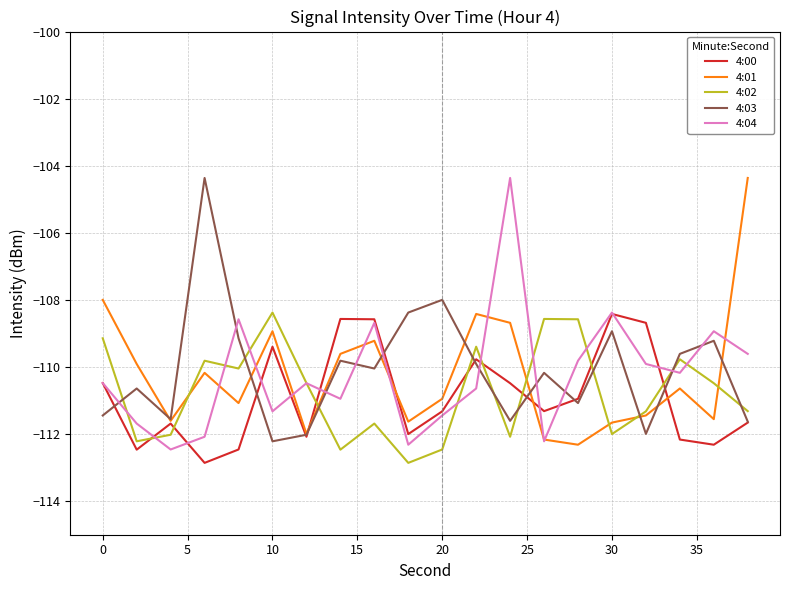

What is the minimum value shown in the chart?

-112.9